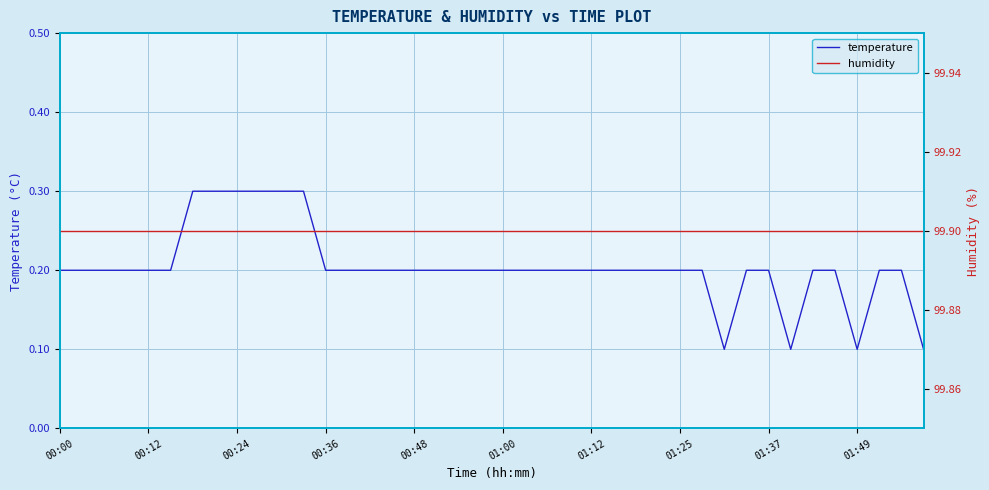

True or false: temperature has a value of 0.0 at 01:49.

False